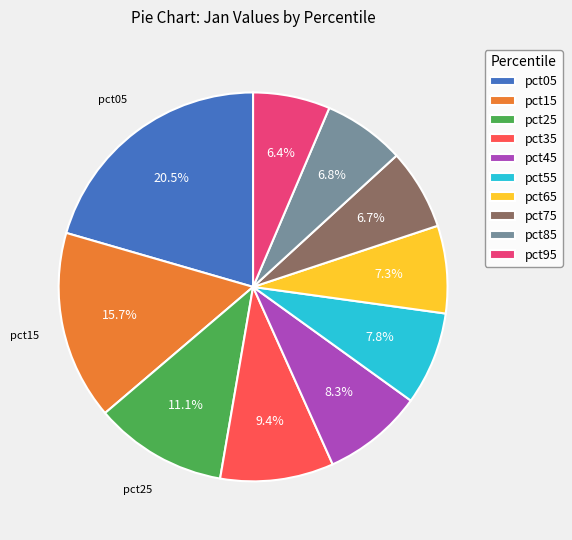

Is it true that pct15 is 4% of the pie?

False